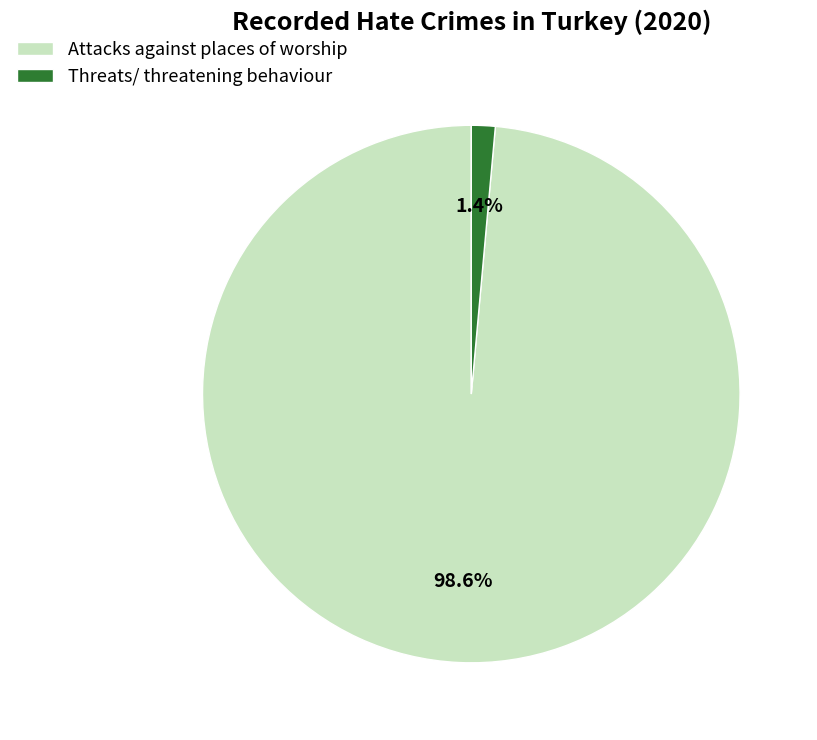

Is it true that Threats/ threatening behaviour is 15% of the pie?

False